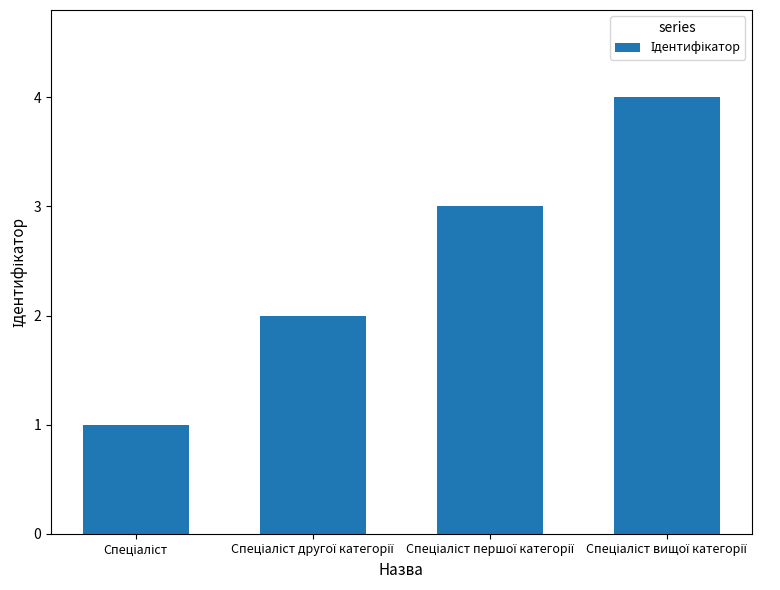

What is the sum of all values?

10